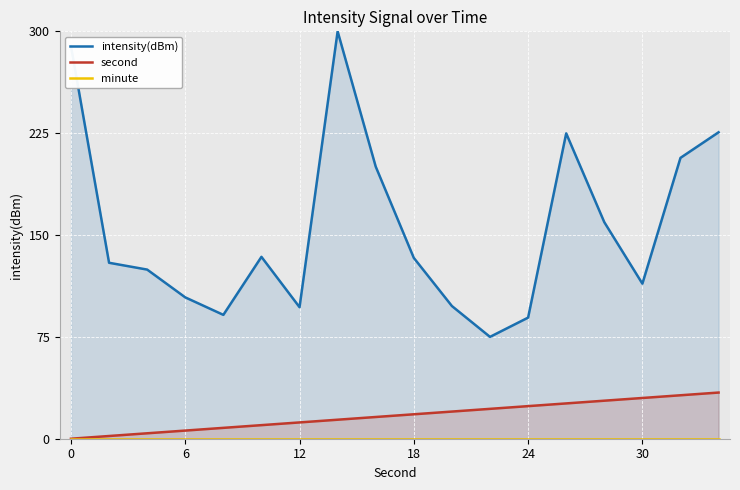

True or false: second has a value of 0 at 0.

True